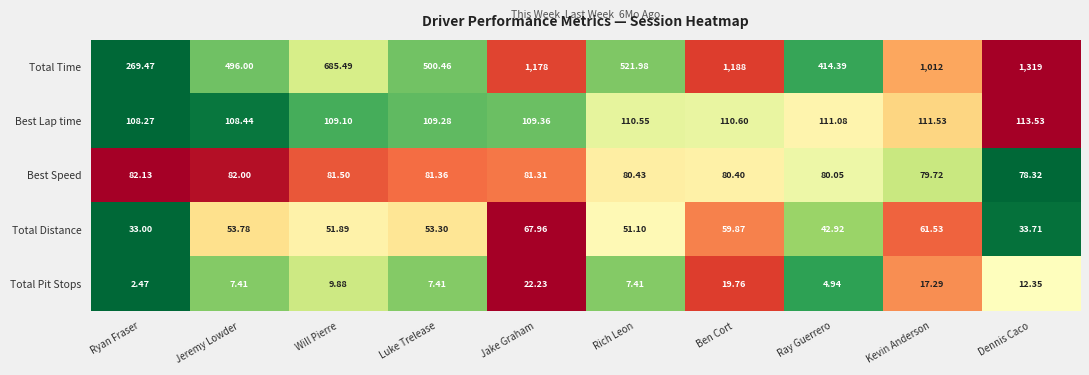

At which label does Best Speed first exceed 81?

Ryan Fraser